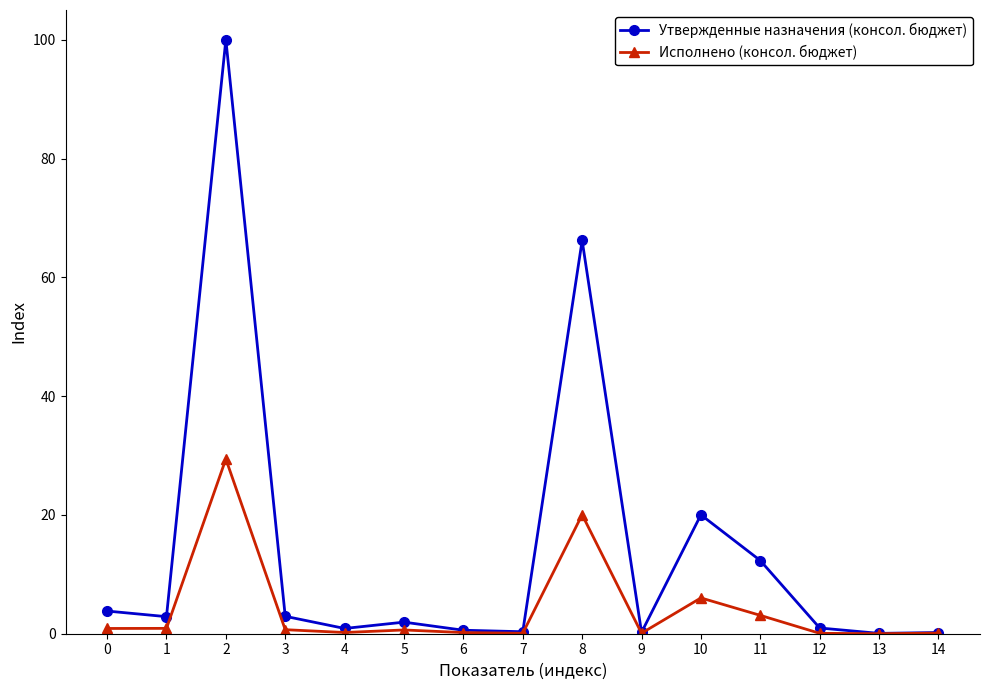

The value of Утвержденные назначения (консол. бюджет) at 10 is 4.6. True or false?

False